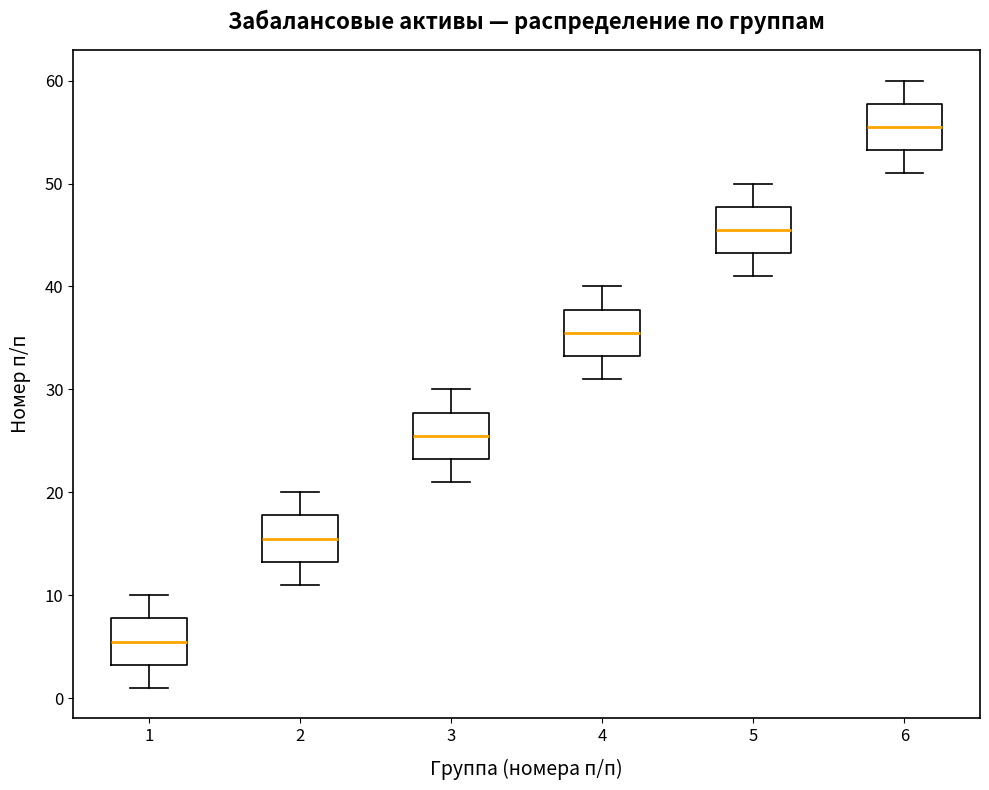

Where is the lower edge of the box at x = 3 on the y-axis? The values are not printed on the chart, so give them approximately, as read against the axis.

23